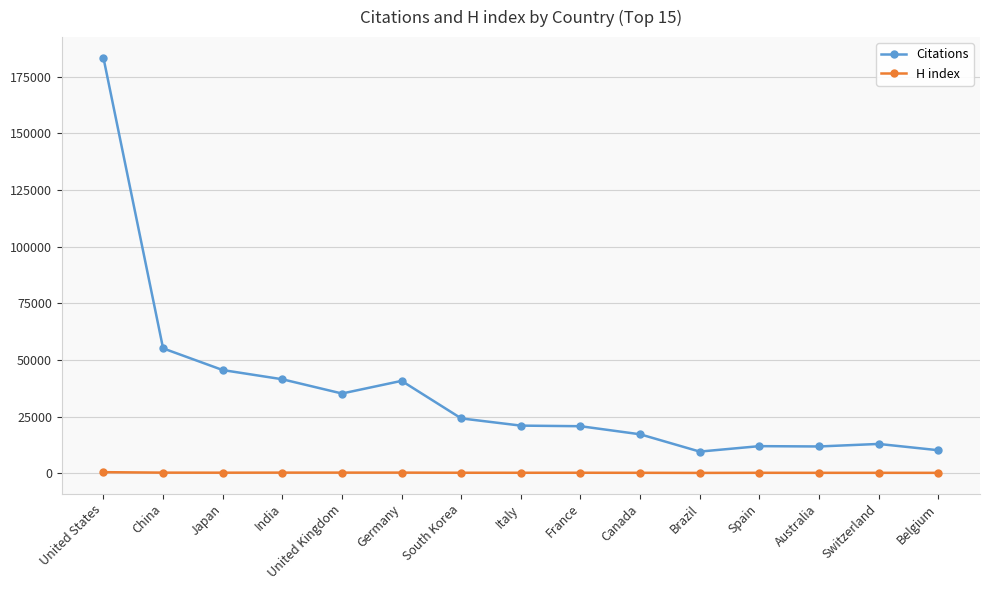

Does the chart have visible grid lines?

Yes